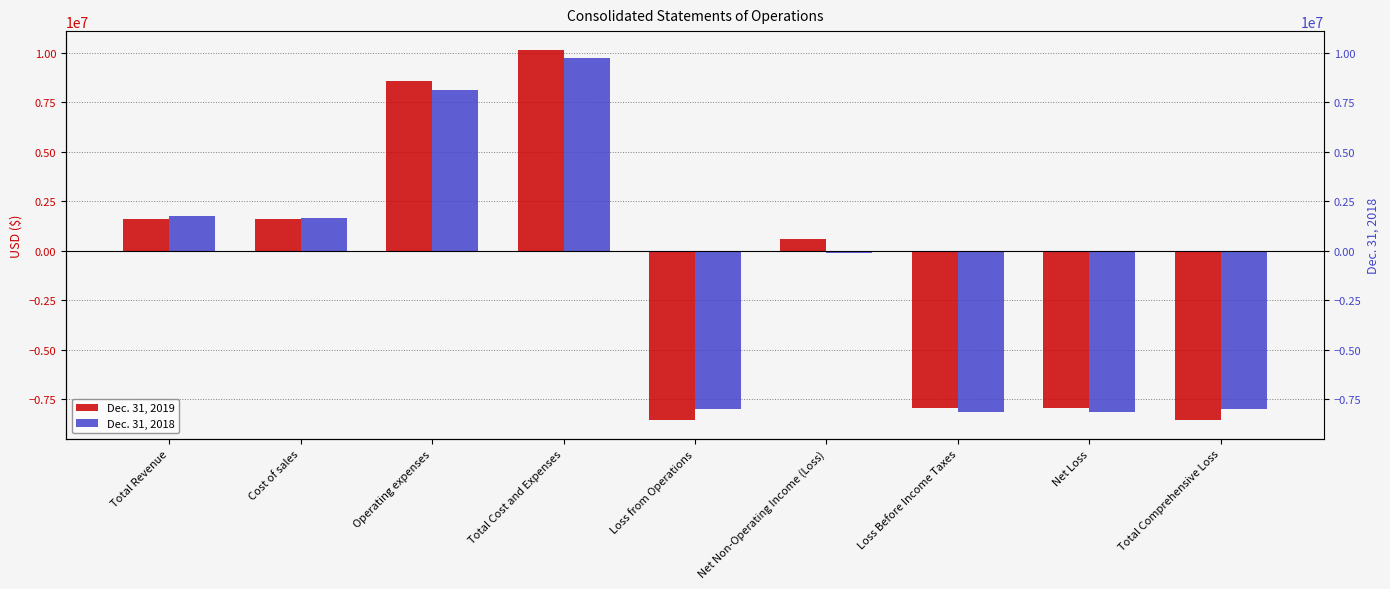

List the series in order of their overall mean, lowest first.

Dec. 31, 2018, Dec. 31, 2019